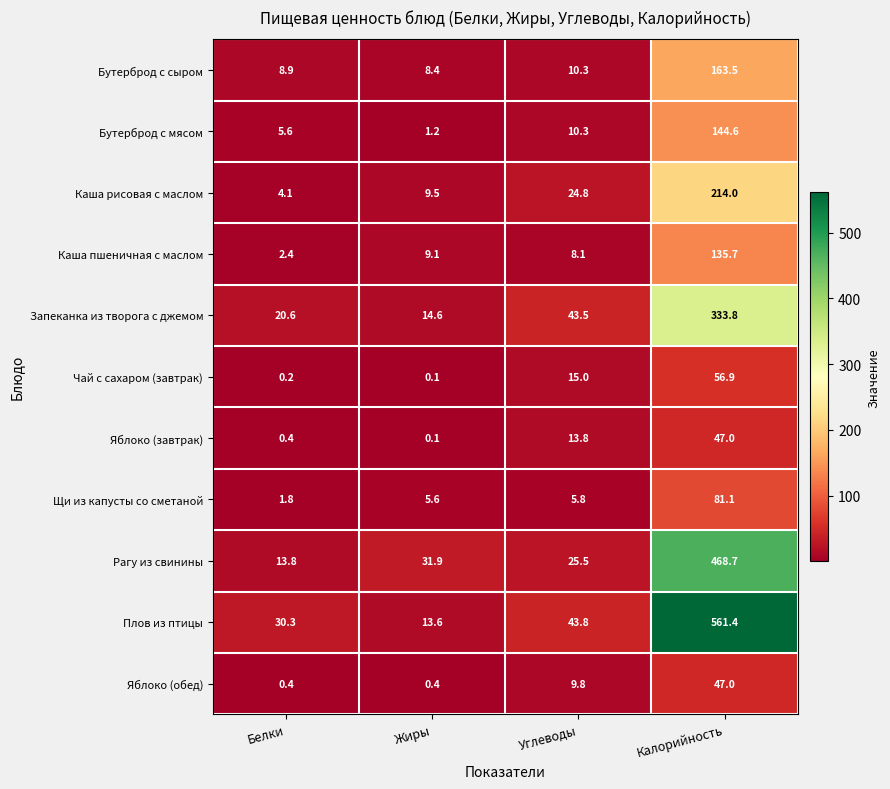

Between Жиры and Калорийность, which series saw the biggest shift?

Плов из птицы